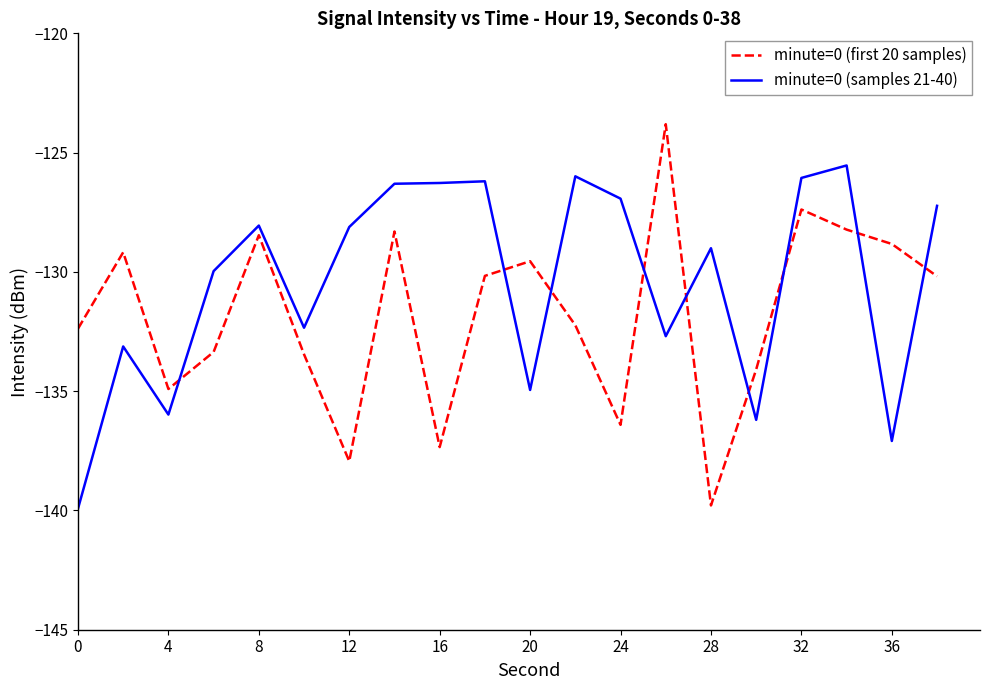

Which series ends up on top after the final intersection of minute=0 (first 20 samples) and minute=0 (samples 21-40)?

minute=0 (samples 21-40)